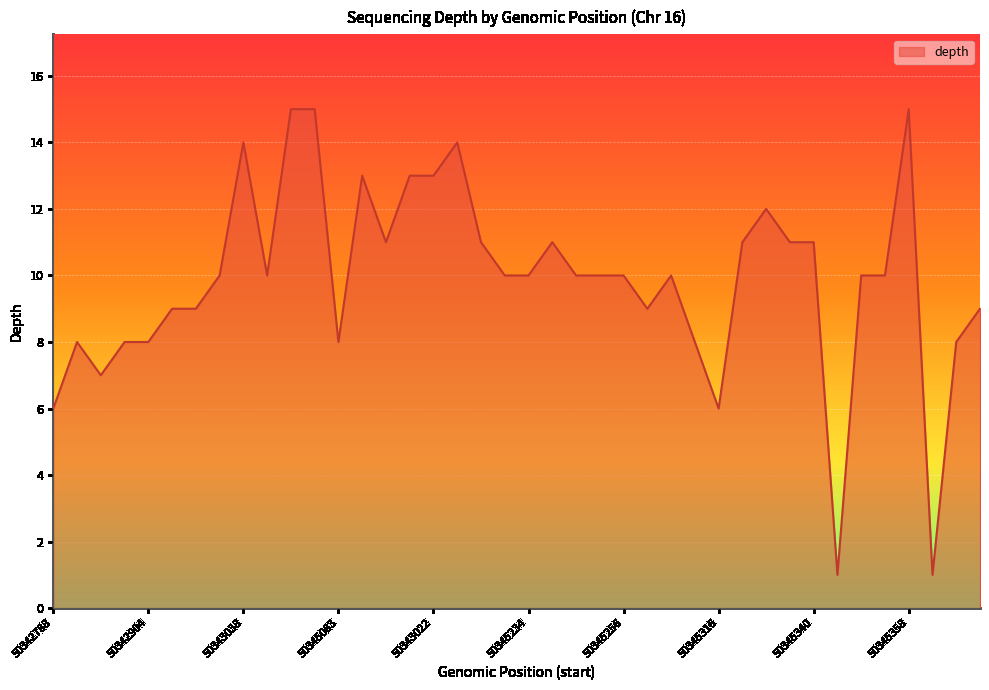

What is the difference between the maximum and minimum values?

14